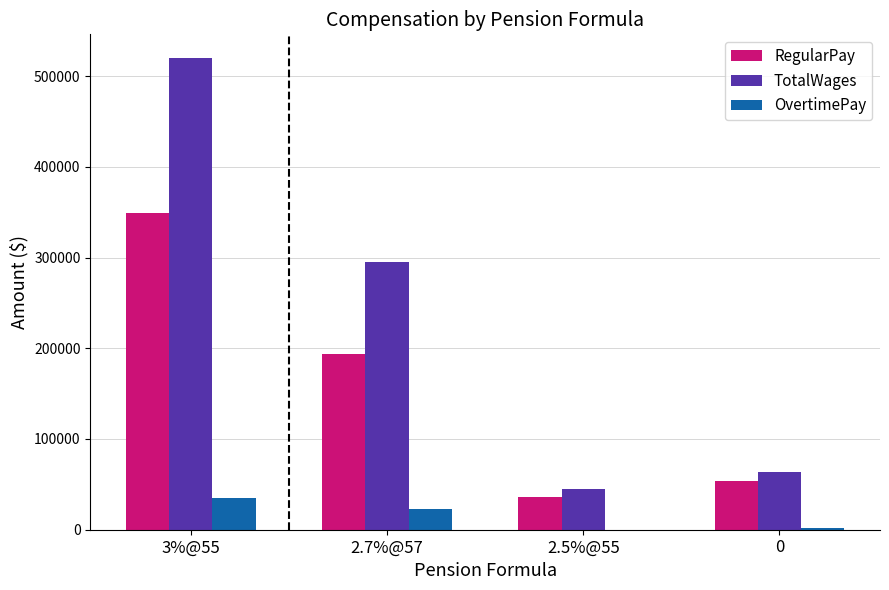

Is the value of OvertimePay at 0 greater than the value of RegularPay at 0?

No